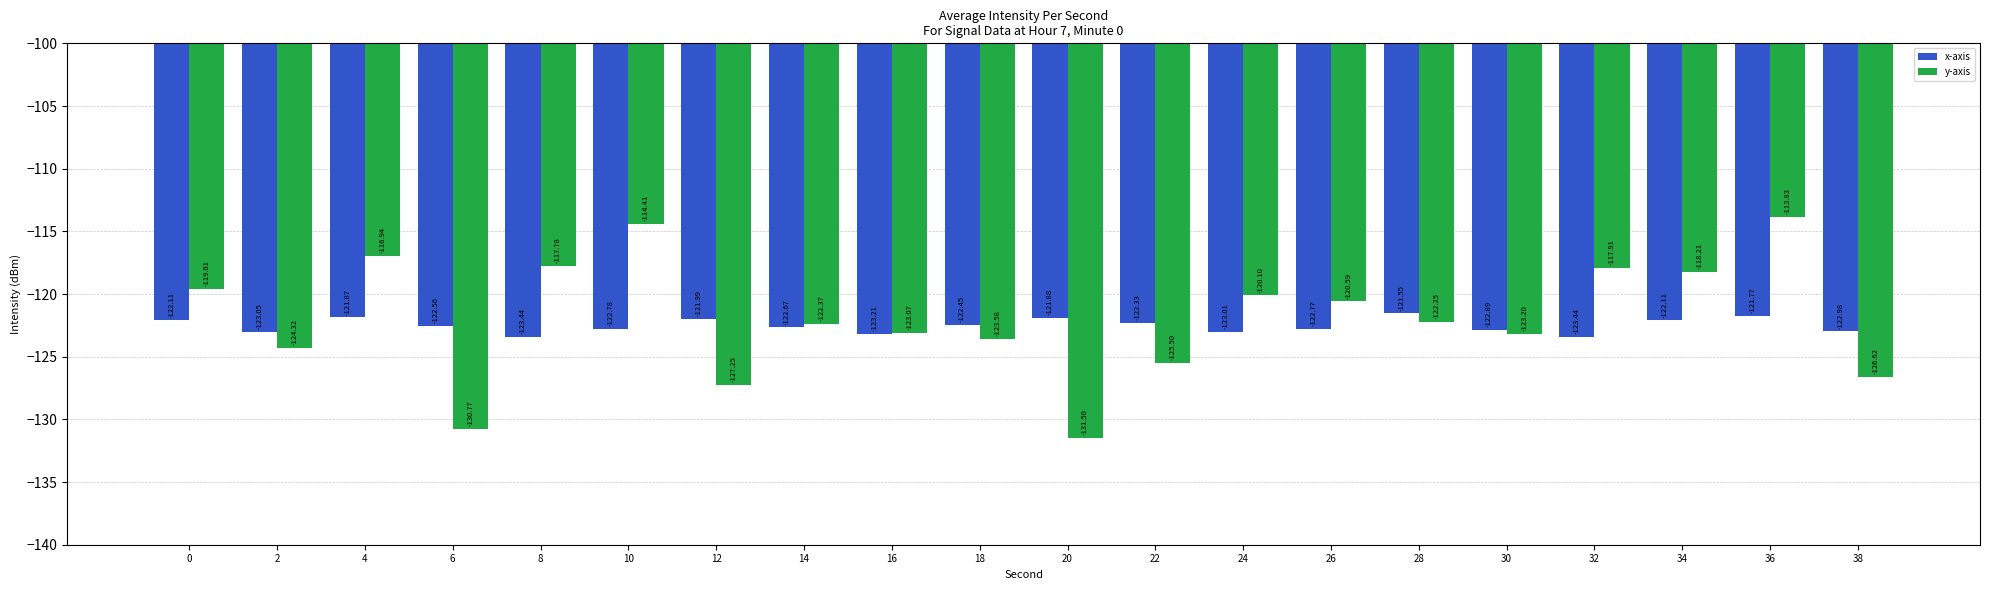

How many data points in y-axis are less than -122?

11